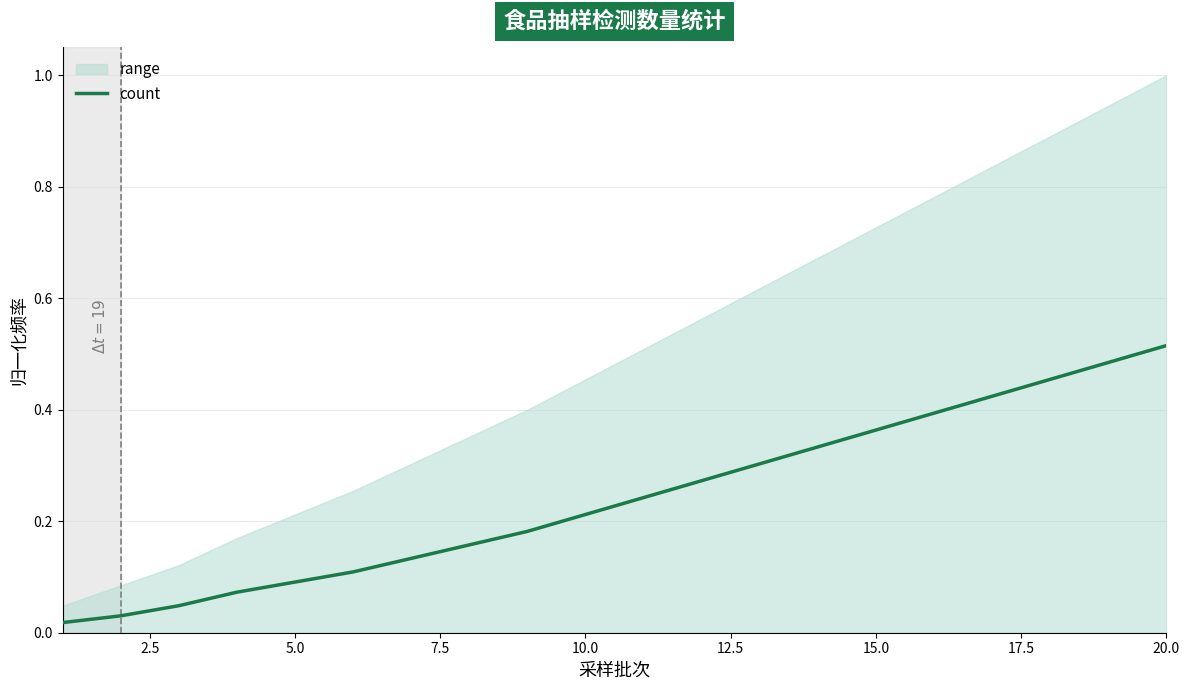

Between 5.0 and 17.5, which is larger?

17.5